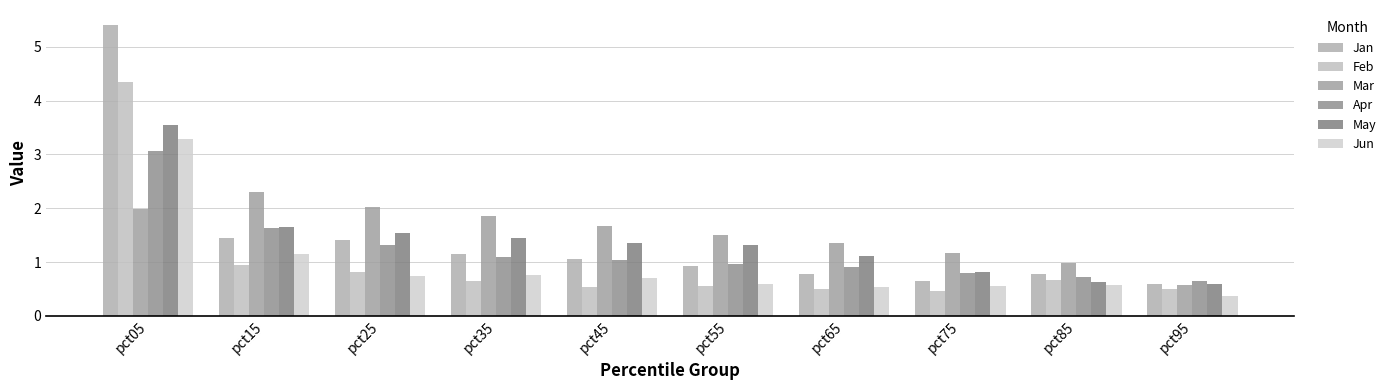

Reading left to right, transcribe all the data shown in this chart.

Jan: 5.4	1.5	1.4	1.2	1.1	0.9	0.8	0.7	0.8	0.6
Feb: 4.4	0.9	0.8	0.7	0.5	0.5	0.5	0.5	0.7	0.5
Mar: 2.0	2.3	2.0	1.9	1.7	1.5	1.4	1.2	1.0	0.6
Apr: 3.1	1.6	1.3	1.1	1.0	1.0	0.9	0.8	0.7	0.6
May: 3.5	1.6	1.5	1.4	1.4	1.3	1.1	0.8	0.6	0.6
Jun: 3.3	1.2	0.7	0.8	0.7	0.6	0.5	0.6	0.6	0.4